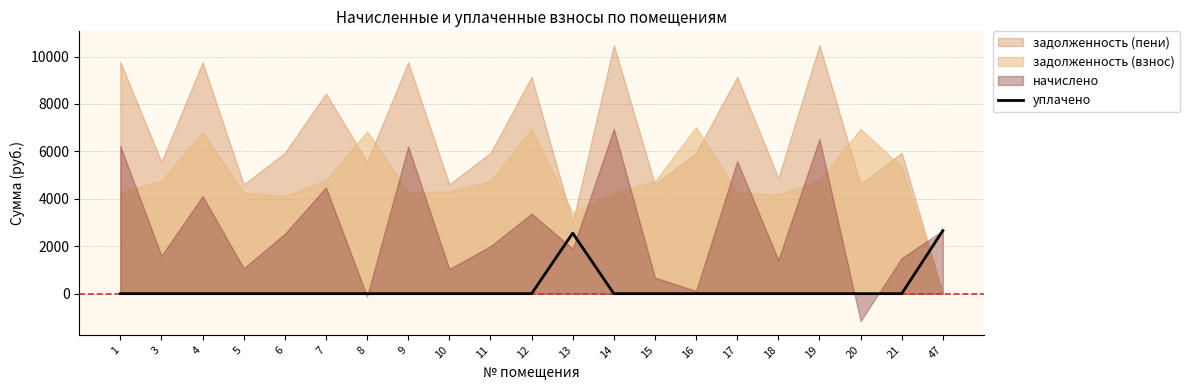

Where is the first local maximum?

13